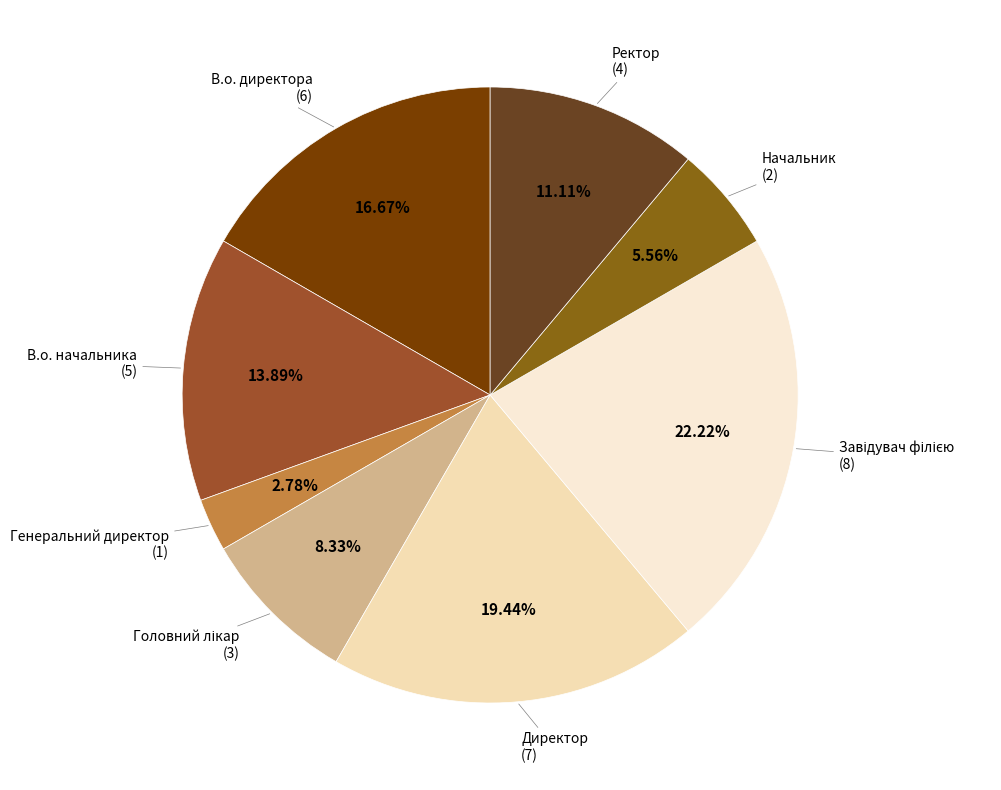

To the nearest percent, what is the average slice percentage?

12%